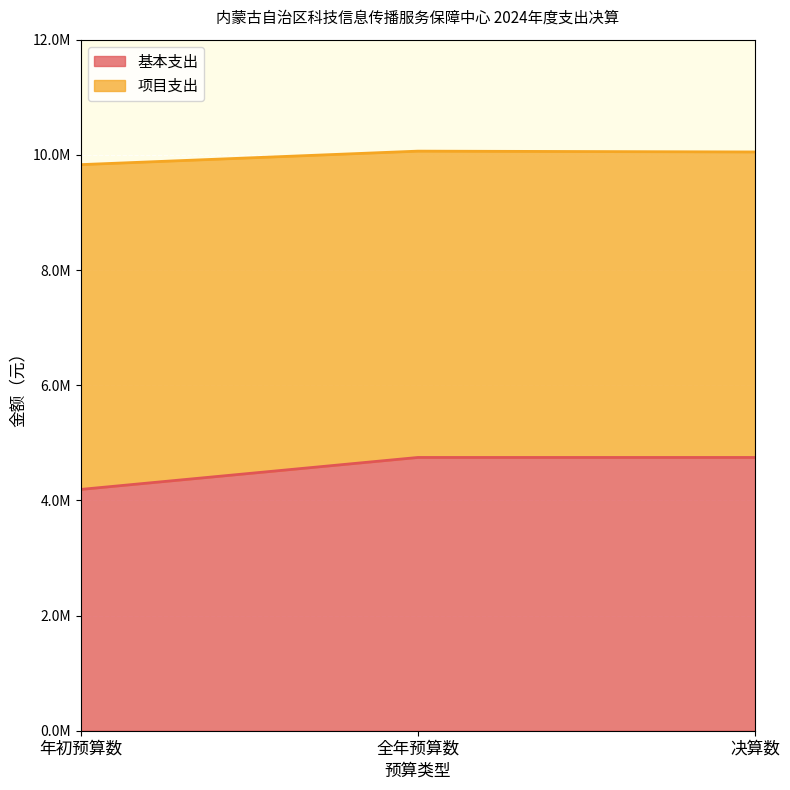

At which category does the chart reach its peak across all series?

全年预算数